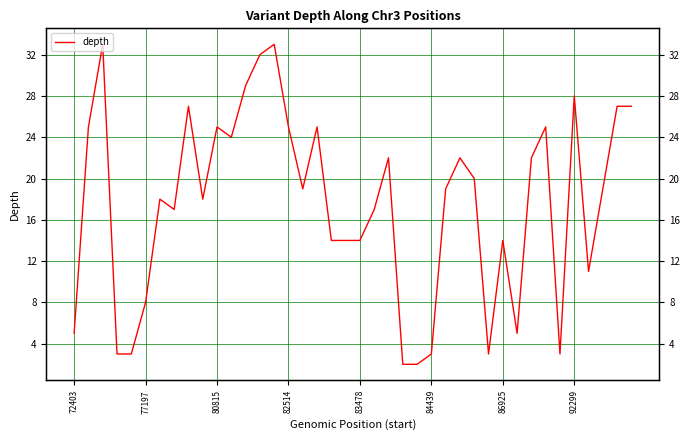

Which has a higher value, 15 or 39?

39